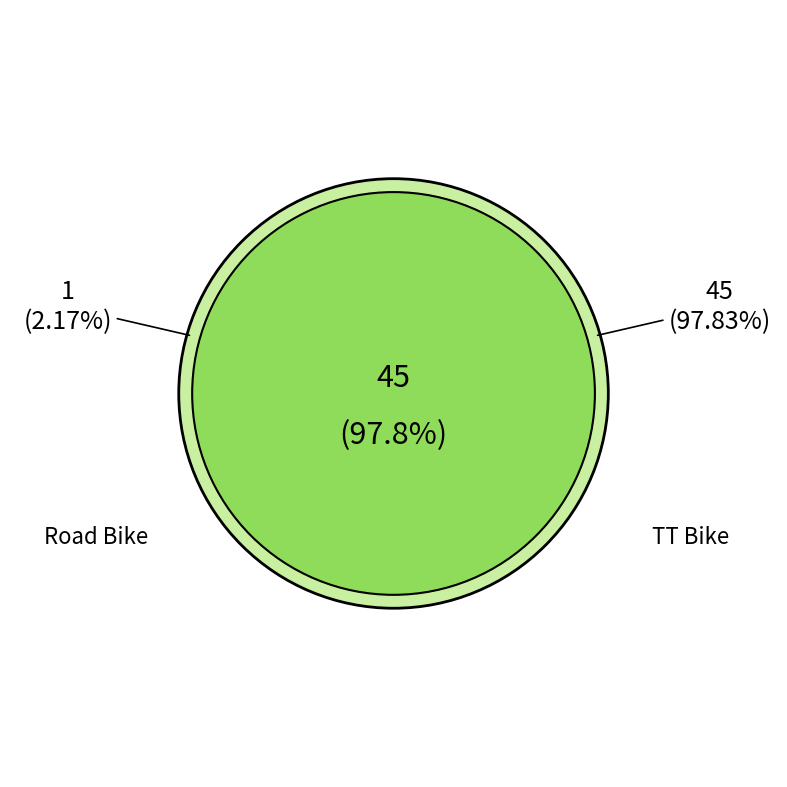

Does TT Bike represent more than half of the total?

Yes